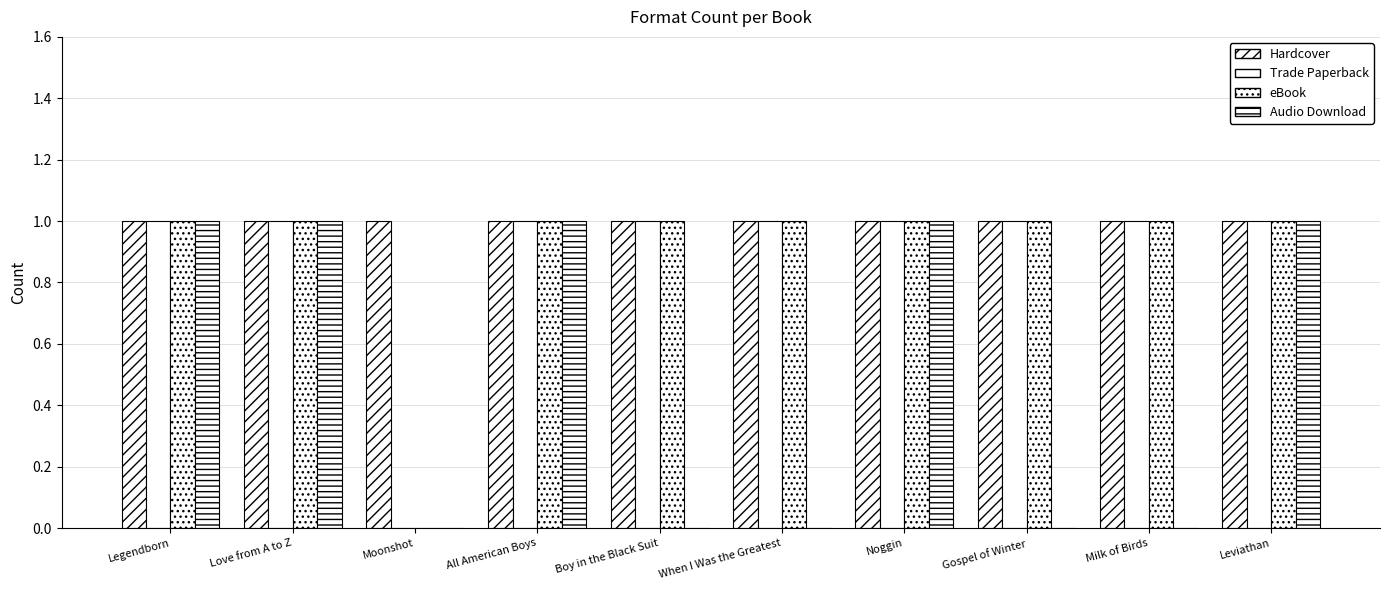

Where is Hardcover nearest to the value 1?

Legendborn